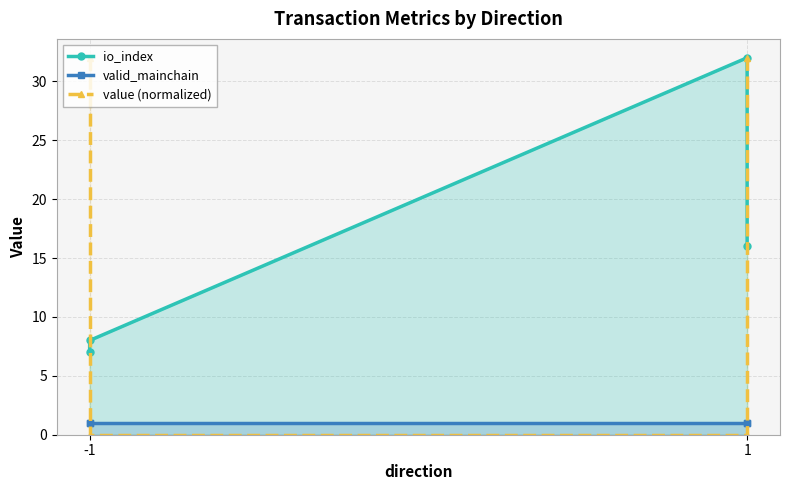

The value of valid_mainchain at 1 is 1.4. True or false?

False